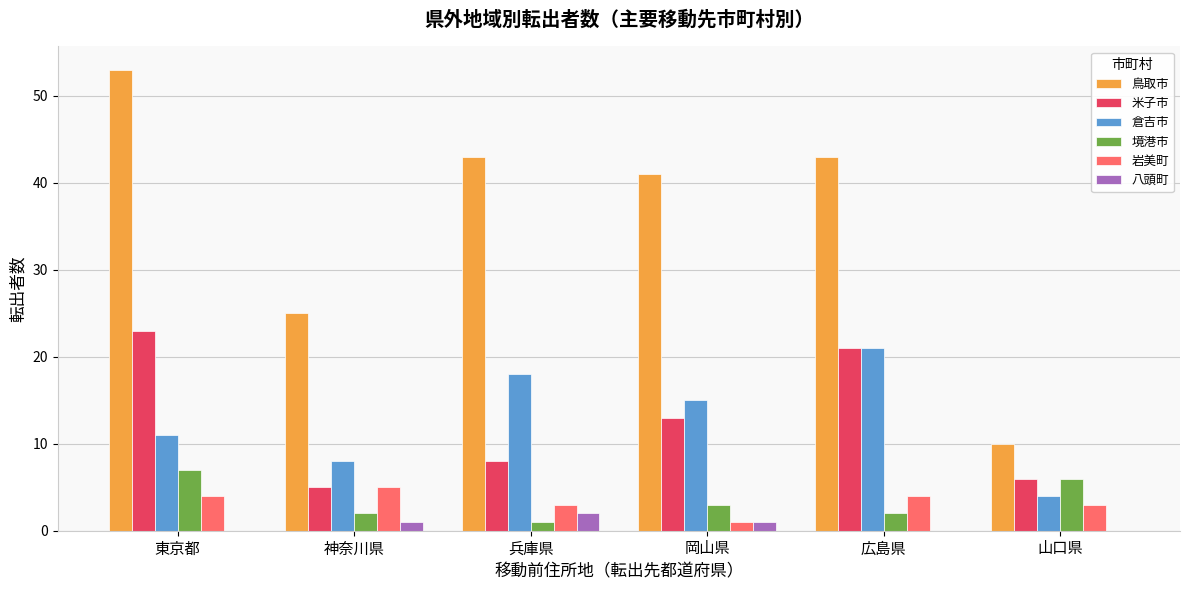

Which series changed the most between 広島県 and 山口県?

鳥取市